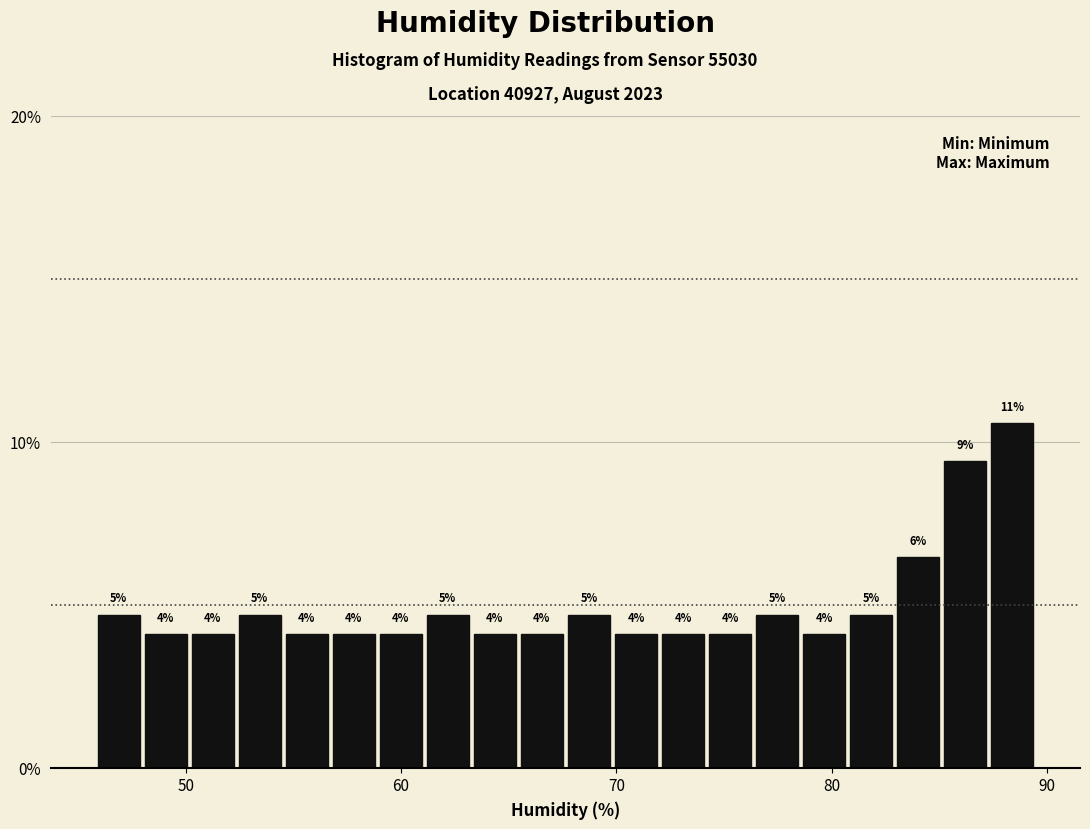

Around what value on the x-axis is the tallest bar? Give the approximate position of its centre, as read against the axis.

88